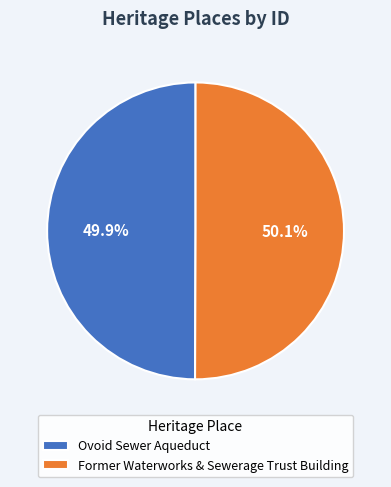

To the nearest percent, what portion does Ovoid Sewer Aqueduct represent?

50%